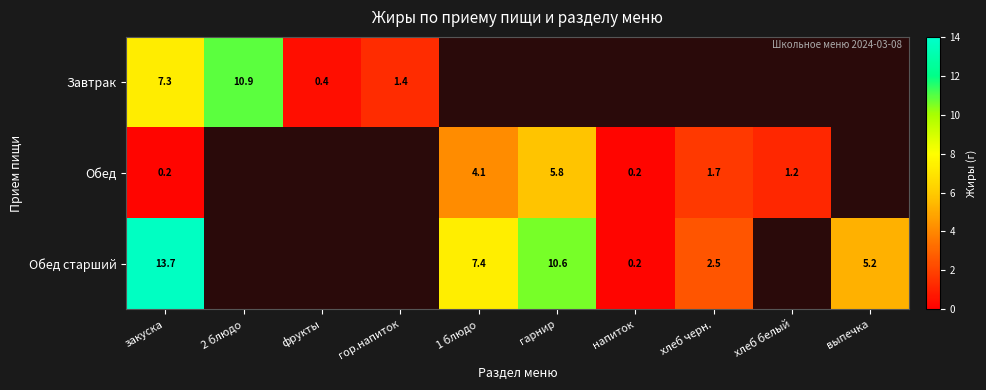

At how many categories does at least one series exceed 4?

5